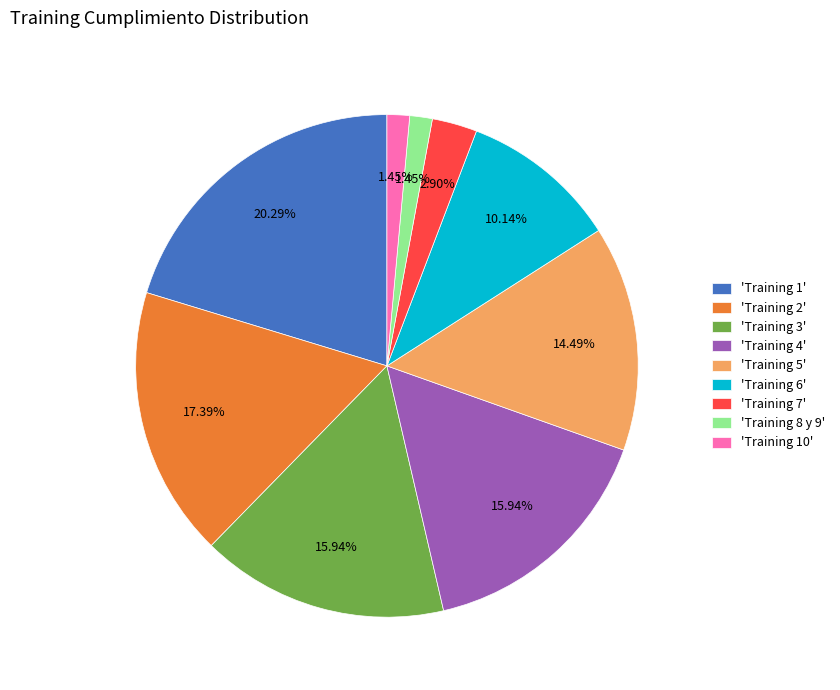

Do 'Training 5' and 'Training 7' together represent more than half of the pie?

No